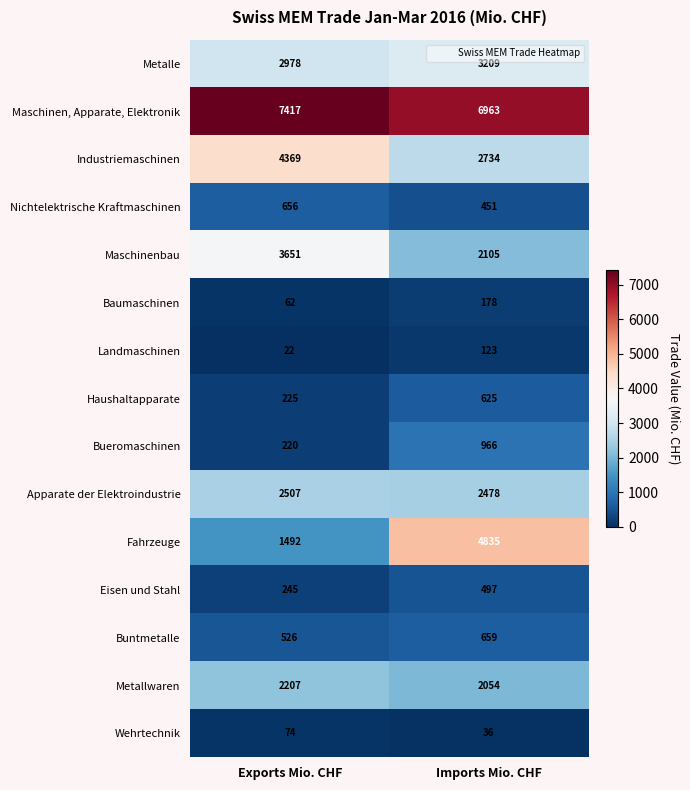

How many categories are shown in the chart?

2